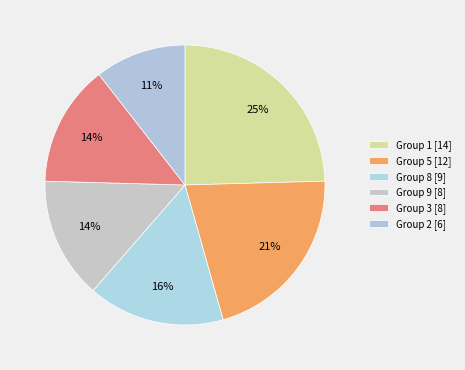

How many slices are in this pie chart?

6